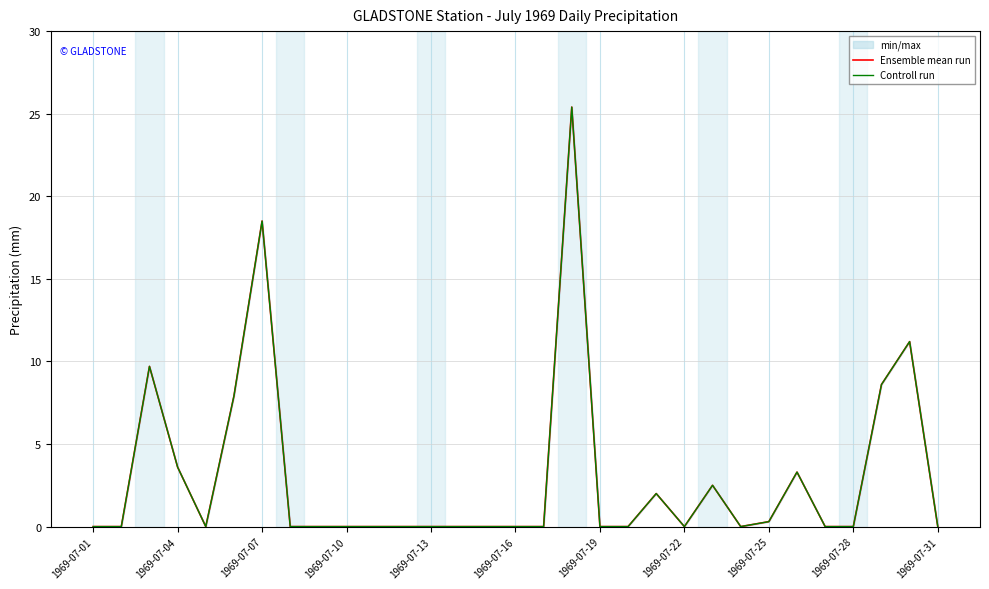

How many lines are shown in the chart?

2